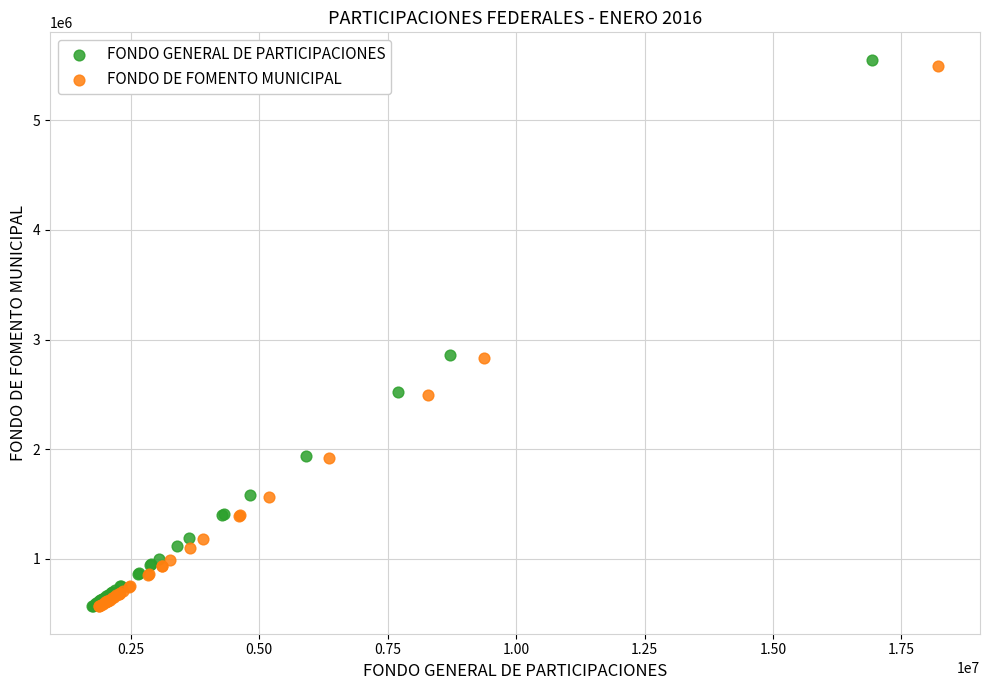

What are all the series names shown in the legend?

FONDO GENERAL DE PARTICIPACIONES, FONDO DE FOMENTO MUNICIPAL